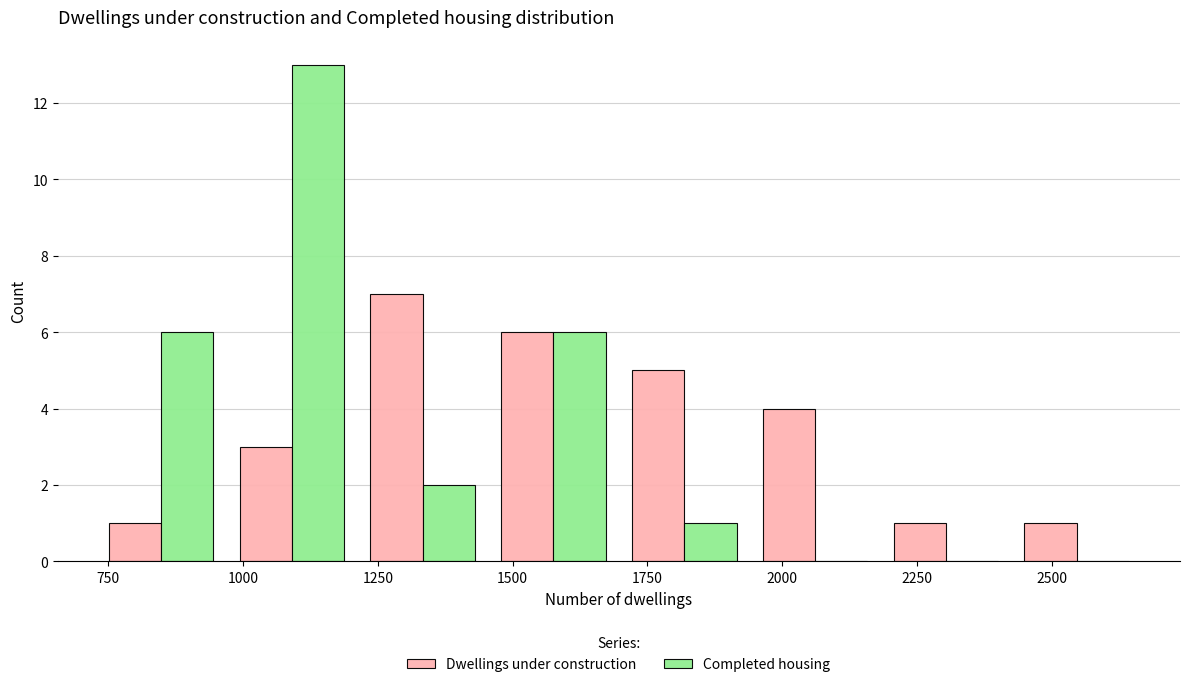

Reading left to right, transcribe this chart: for each range on the x-axis, give the height of each series' bar. Neither the bar edges nor the heights are printed on the chart, so give them approximately, as read against the axes.

750 to 950: Dwellings under construction=1	Completed housing=6
950 to 1200: Dwellings under construction=3	Completed housing=13
1200 to 1450: Dwellings under construction=7	Completed housing=2
1450 to 1700: Dwellings under construction=6	Completed housing=6
1700 to 1950: Dwellings under construction=5	Completed housing=1
1950 to 2200: Dwellings under construction=4	Completed housing=0
2200 to 2400: Dwellings under construction=1	Completed housing=0
2400 to 2650: Dwellings under construction=1	Completed housing=0